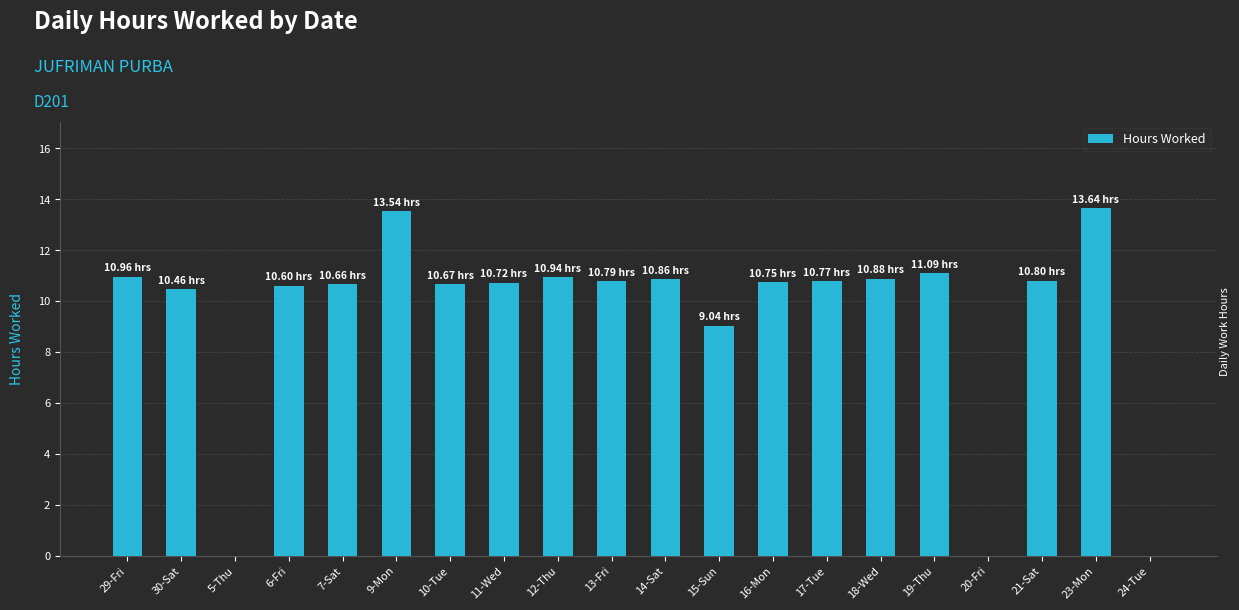

Where does the data first go above 10?

29-Fri